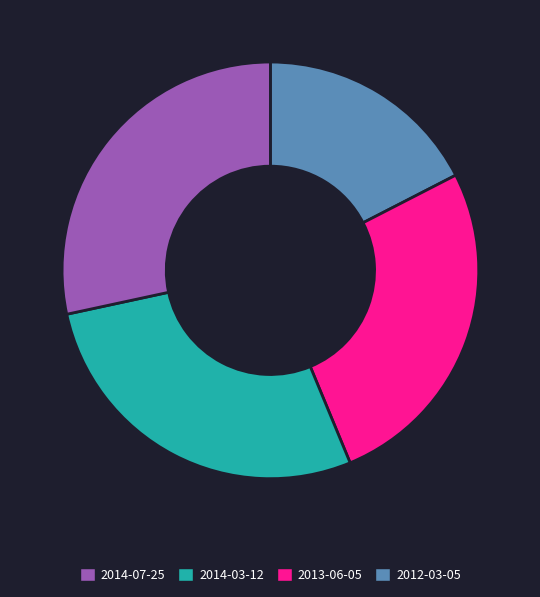

How many segments does this pie chart have?

4